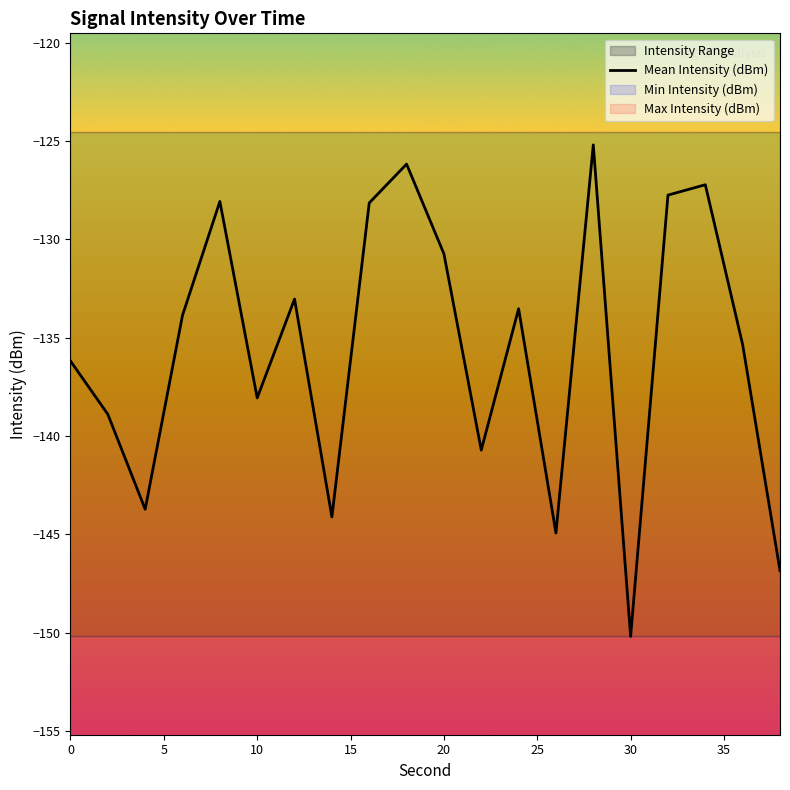

What is the value of the 3rd point from the left?

-143.7